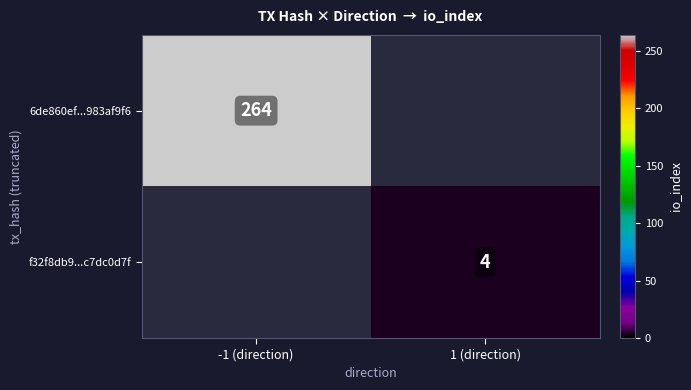

The f32f8db9...c7dc0d7f series shows 5 at 1 (direction). True or false?

False